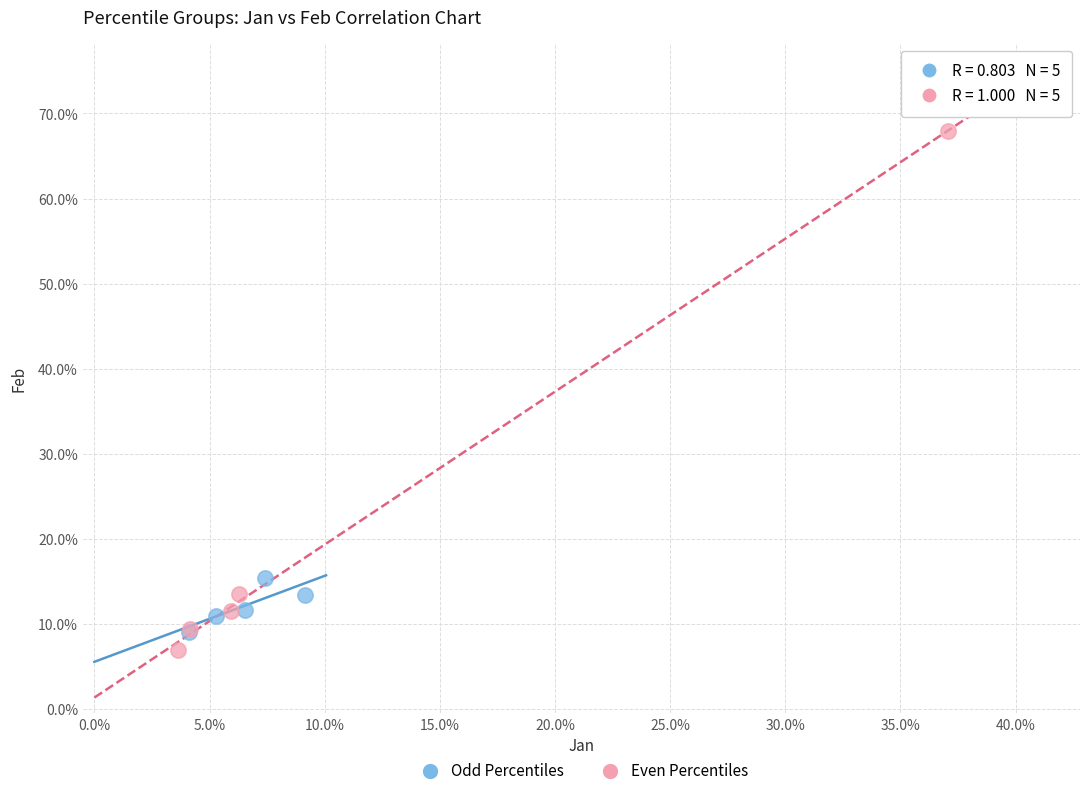

What are all the series names shown in the legend?

Odd Percentiles, Even Percentiles